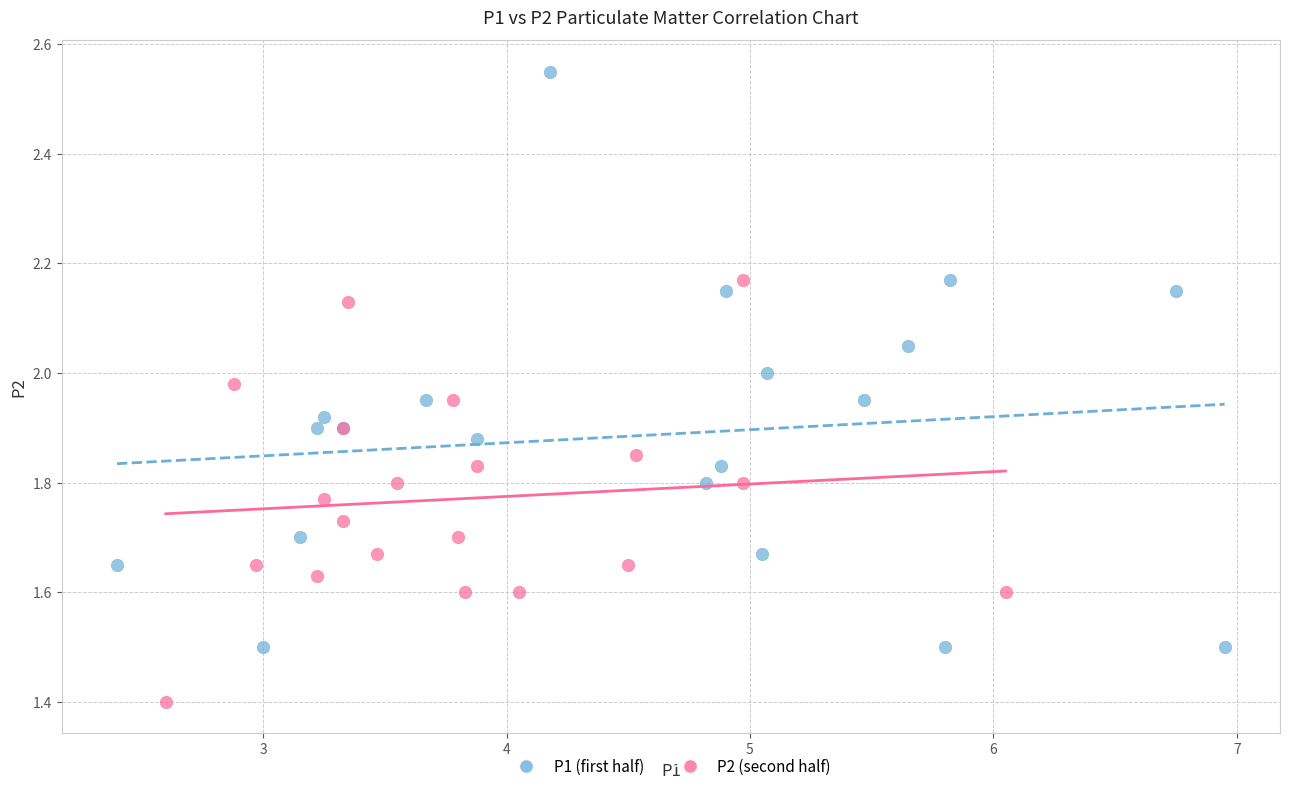

Which series has the largest Y range (max minus min)?

P1 (first half)